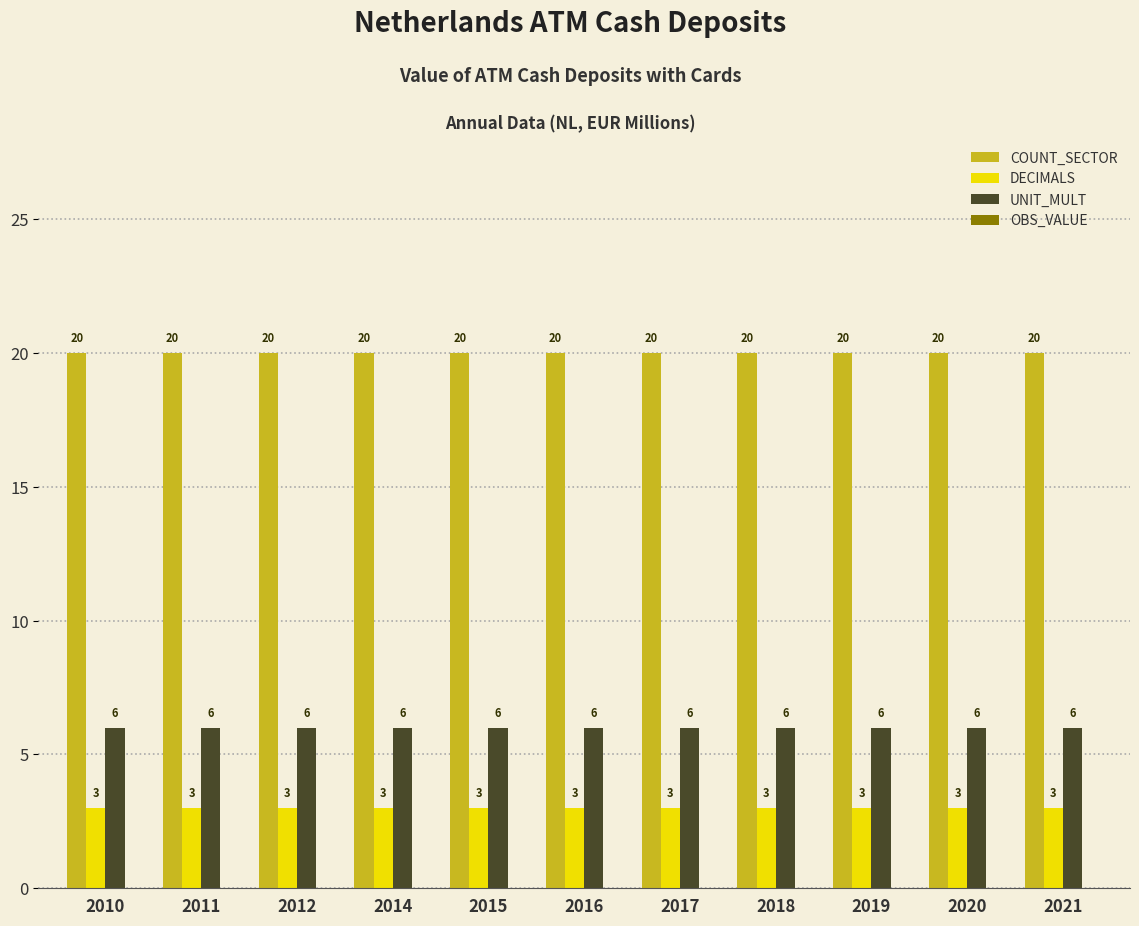

What is the greatest value displayed?

20